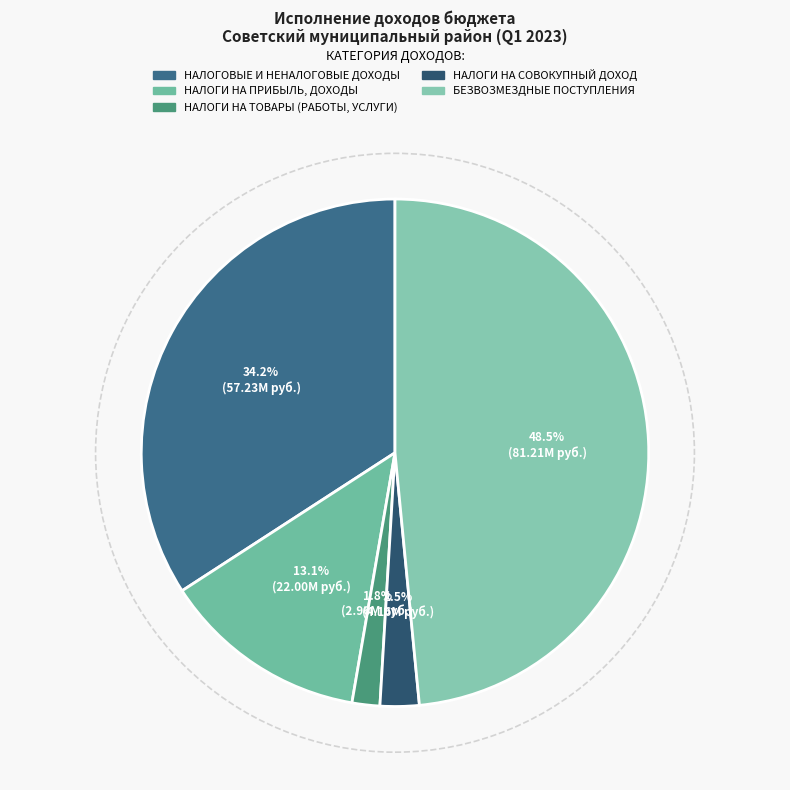

Combined, what portion of the pie is НАЛОГОВЫЕ И НЕНАЛОГОВЫЕ ДОХОДЫ and БЕЗВОЗМЕЗДНЫЕ ПОСТУПЛЕНИЯ?

82.6%